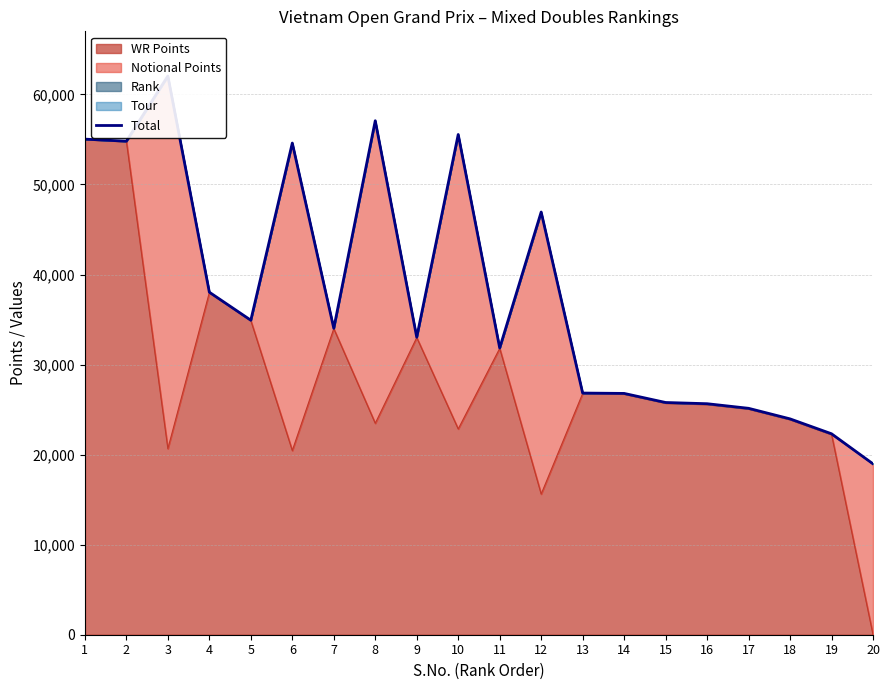

How many values are below 34026?

10